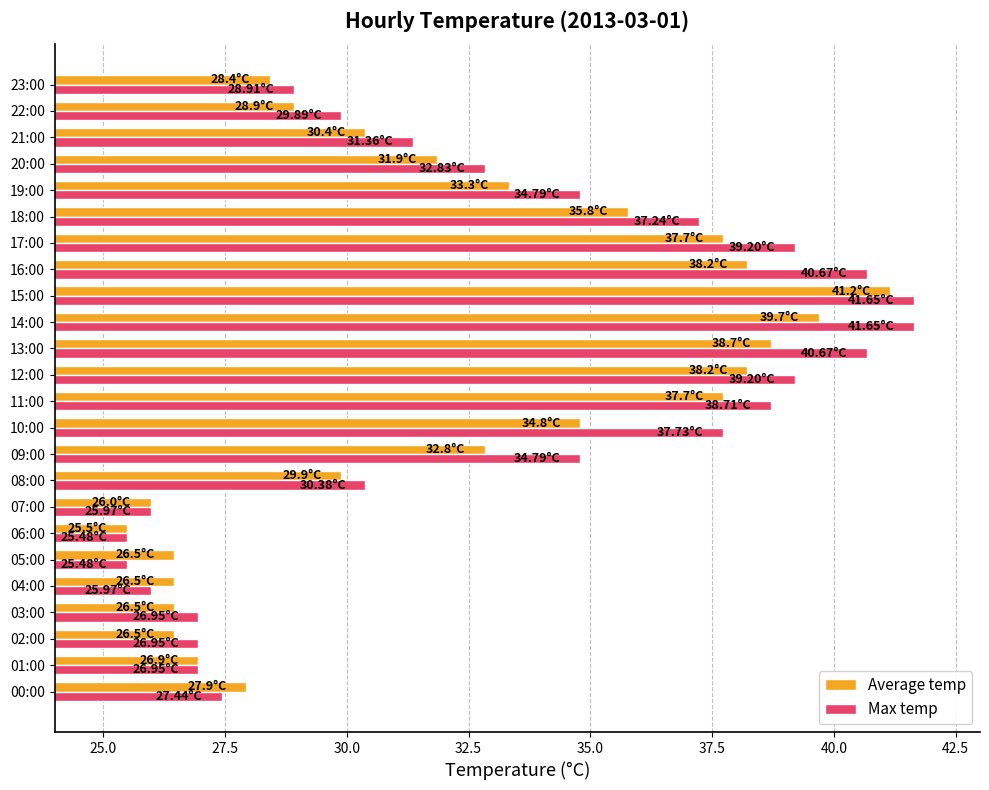

At which label does Average temp reach its peak?

15:00